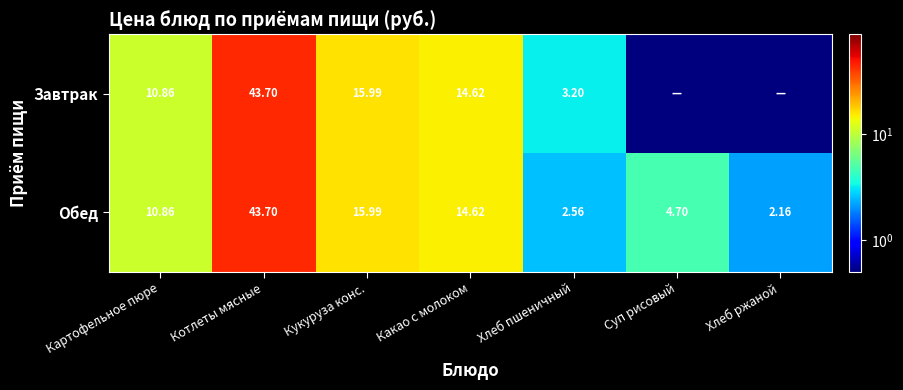

At which category does the chart reach its peak across all series?

Котлеты мясные